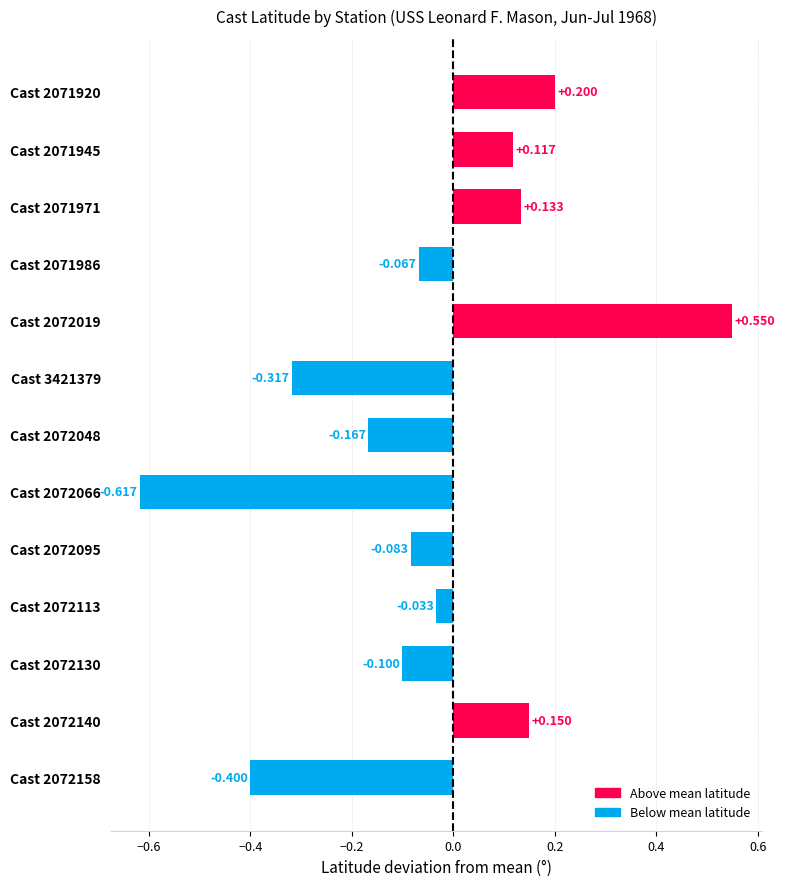

What is the sum of all values?

-0.6